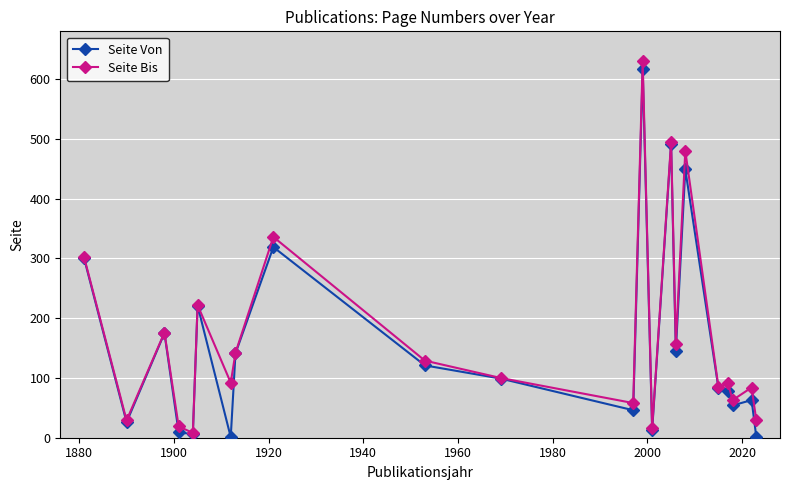

True or false: Seite Von has more than 0 points higher than both neighbors.

True